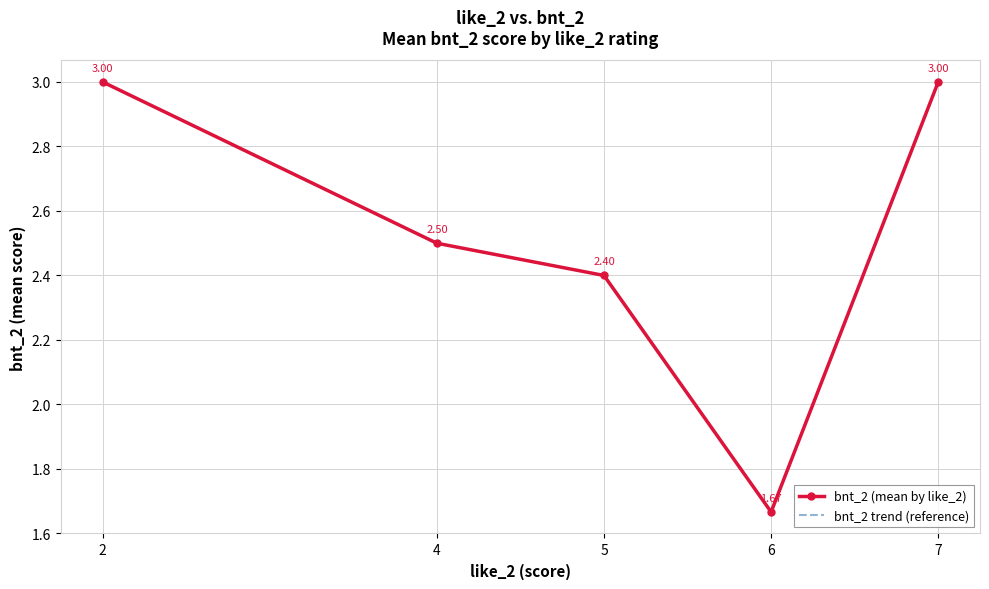

Is the value of bnt_2 trend (reference) at 4 greater than the value of bnt_2 (mean by like_2) at 6?

Yes